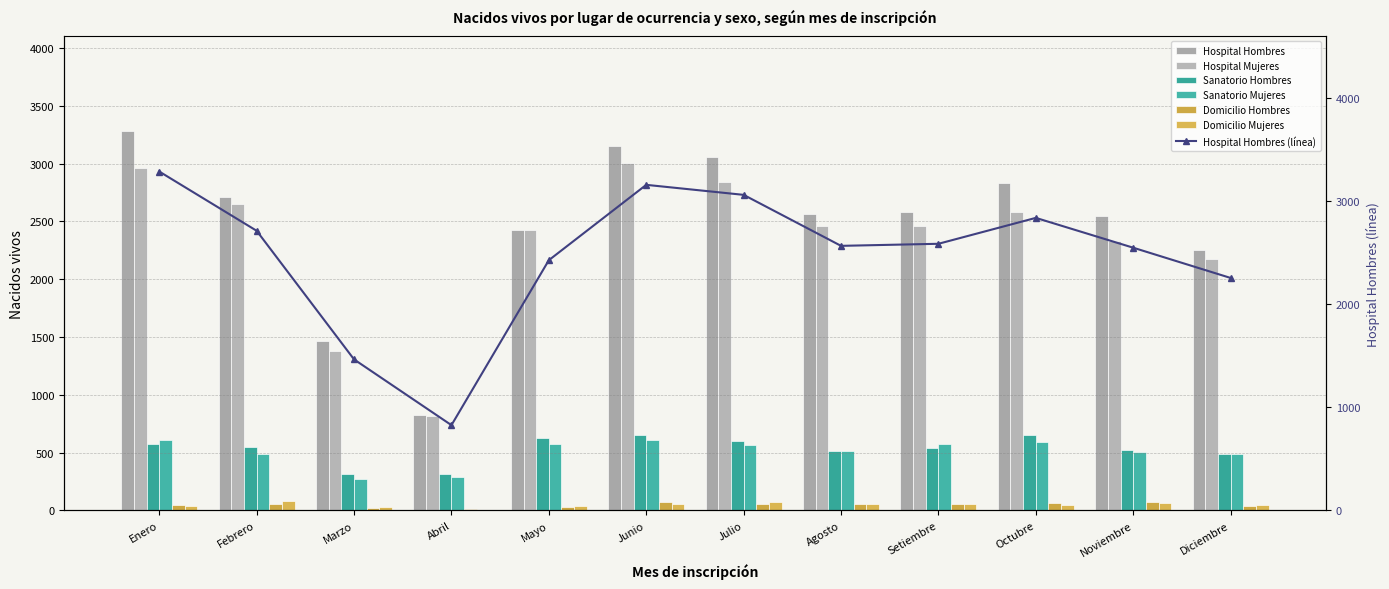

Reading left to right, transcribe all the data shown in this chart.

Hospital Hombres: Enero=3283	Febrero=2709	Marzo=1463	Abril=826	Mayo=2424	Junio=3154	Julio=3057	Agosto=2563	Setiembre=2583	Octubre=2834	Noviembre=2545	Diciembre=2252
Hospital Mujeres: Enero=2963	Febrero=2654	Marzo=1378	Abril=819	Mayo=2429	Junio=3005	Julio=2837	Agosto=2461	Setiembre=2458	Octubre=2579	Noviembre=2333	Diciembre=2171
Sanatorio Hombres: Enero=573	Febrero=549	Marzo=315	Abril=319	Mayo=624	Junio=656	Julio=600	Agosto=518	Setiembre=537	Octubre=654	Noviembre=520	Diciembre=485
Sanatorio Mujeres: Enero=606	Febrero=489	Marzo=276	Abril=289	Mayo=574	Junio=609	Julio=570	Agosto=510	Setiembre=571	Octubre=589	Noviembre=504	Diciembre=488
Domicilio Hombres: Enero=50	Febrero=57	Marzo=23	Abril=10	Mayo=30	Junio=71	Julio=58	Agosto=58	Setiembre=56	Octubre=67	Noviembre=74	Diciembre=36
Domicilio Mujeres: Enero=42	Febrero=83	Marzo=29	Abril=4	Mayo=38	Junio=54	Julio=70	Agosto=55	Setiembre=59	Octubre=51	Noviembre=63	Diciembre=50